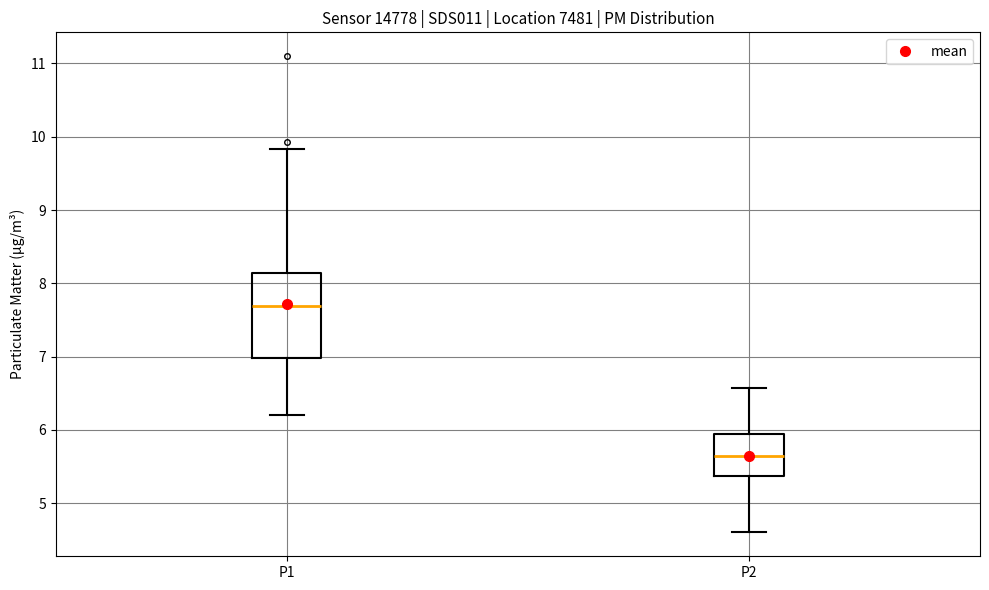

Reading left to right, transcribe this box plot: for each box, give where its median line is, the range the box spans, and where its two whiskers end, as read against the y-axis. The values are not printed on the chart, so give them approximately, as read against the axis.

P1: median 7.7, box 7.0 to 8.1, whiskers 6.2 to 9.8
P2: median 5.7, box 5.4 to 5.9, whiskers 4.6 to 6.6